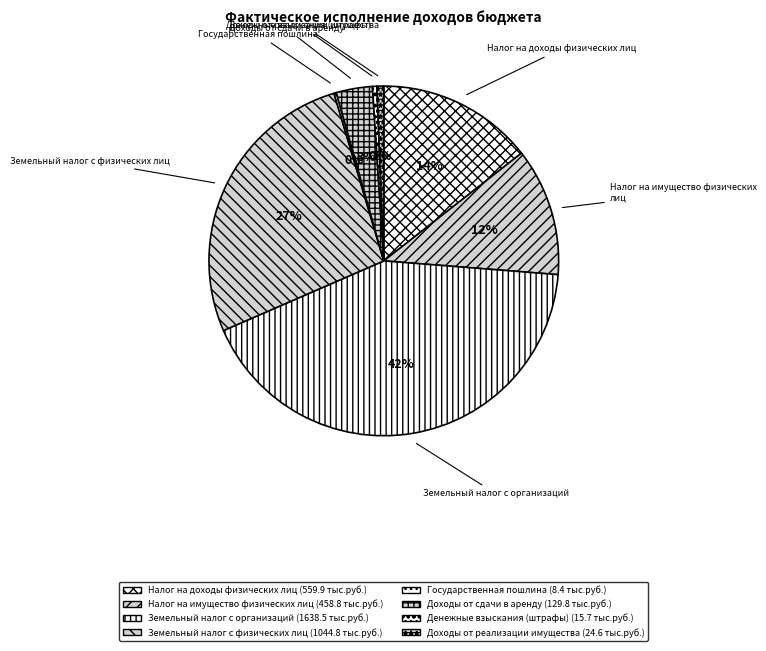

To the nearest percent, what is the difference between the Доходы от реализации имущества and Земельный налог с физических лиц slice percentages?

26%